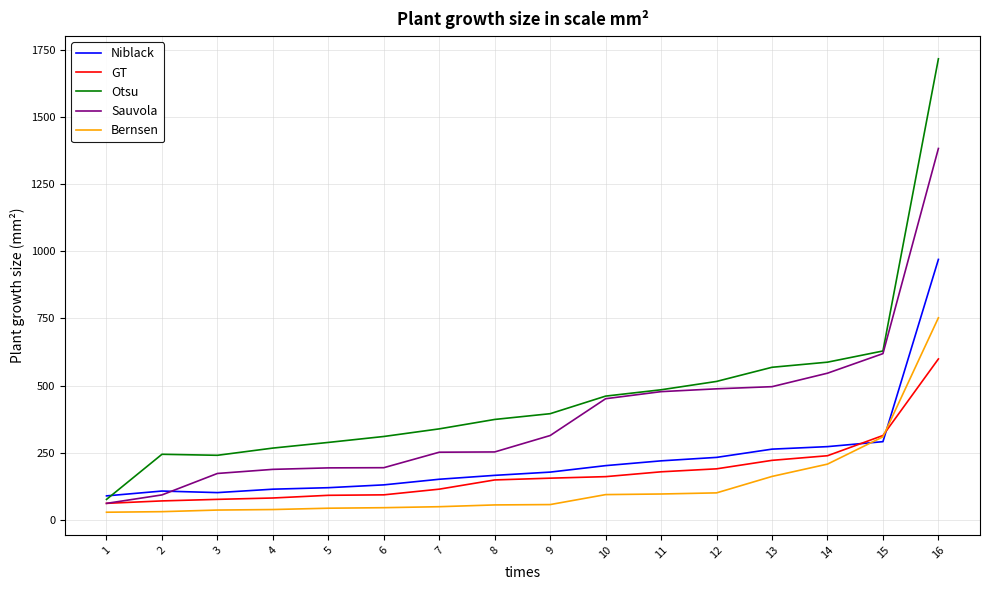

The value of Niblack at 3 is 179.4. True or false?

False